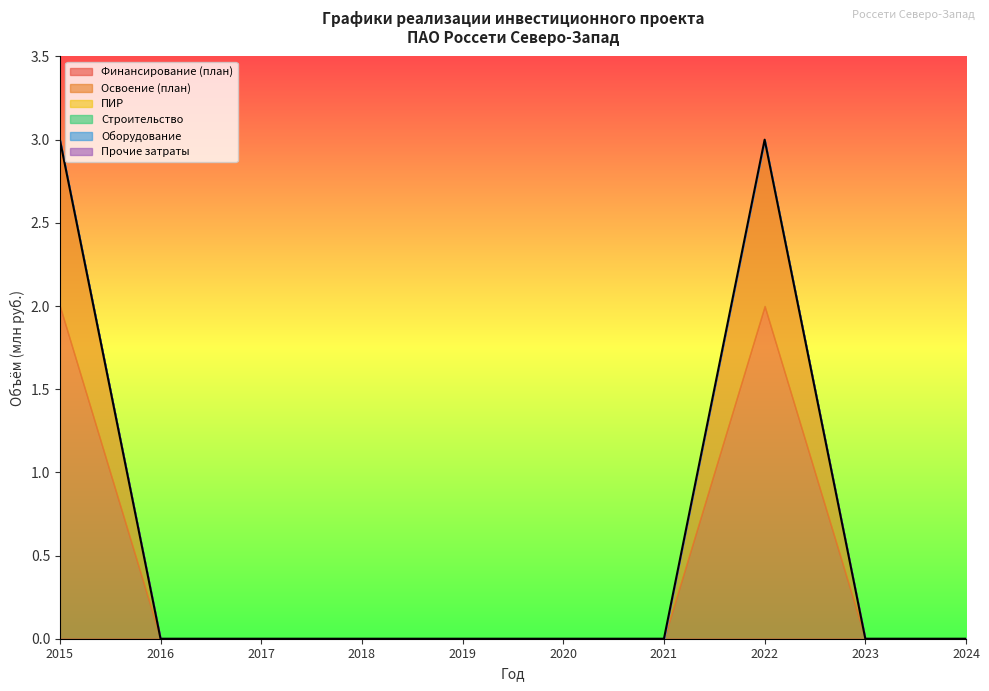

How many categories are shown in the chart?

10